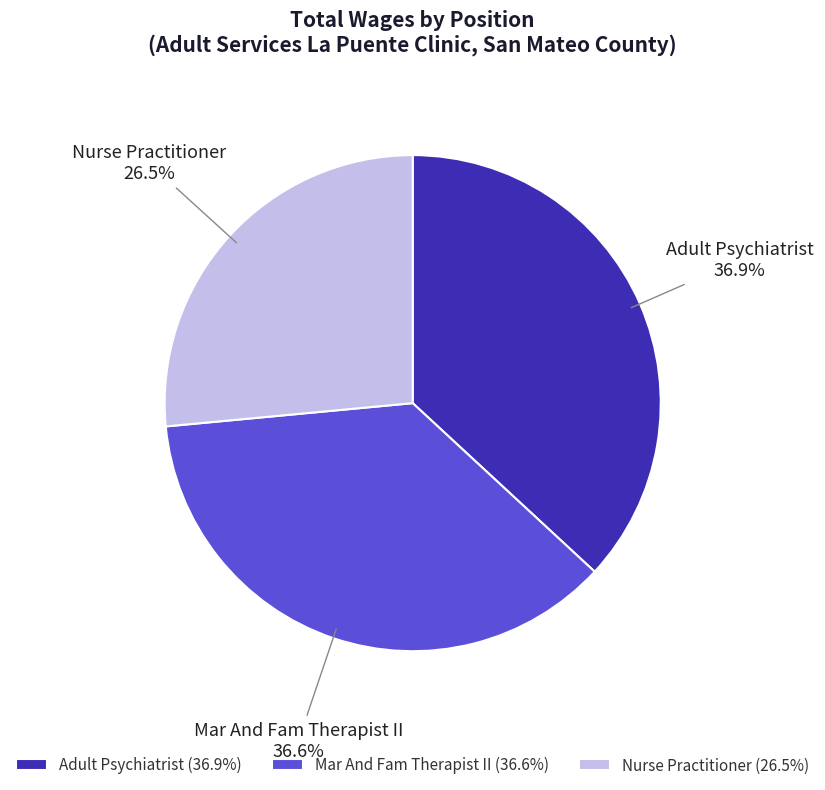

How much of the chart is everything except Nurse Practitioner?

73.5%